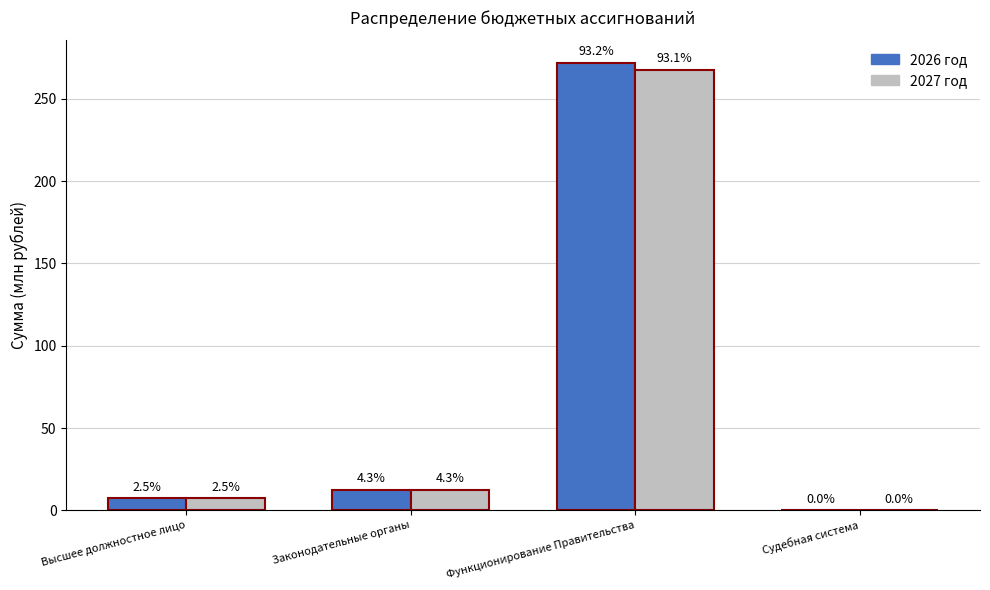

True or false: 2026 год has a value of 0.1 at Судебная система.

False